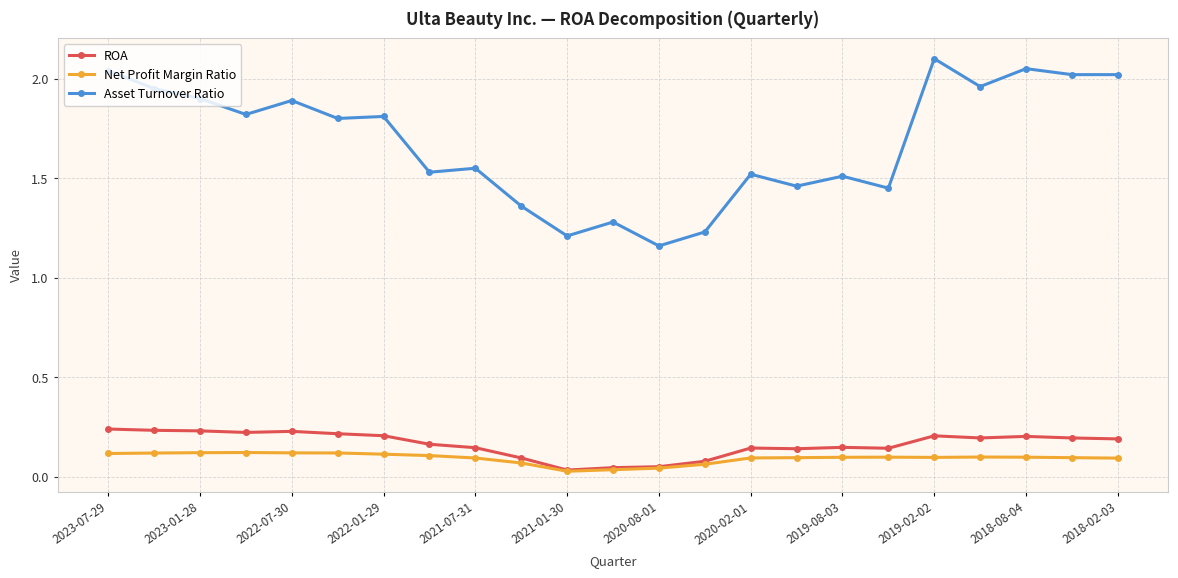

True or false: ROA has more than 2 points higher than both neighbors.

True